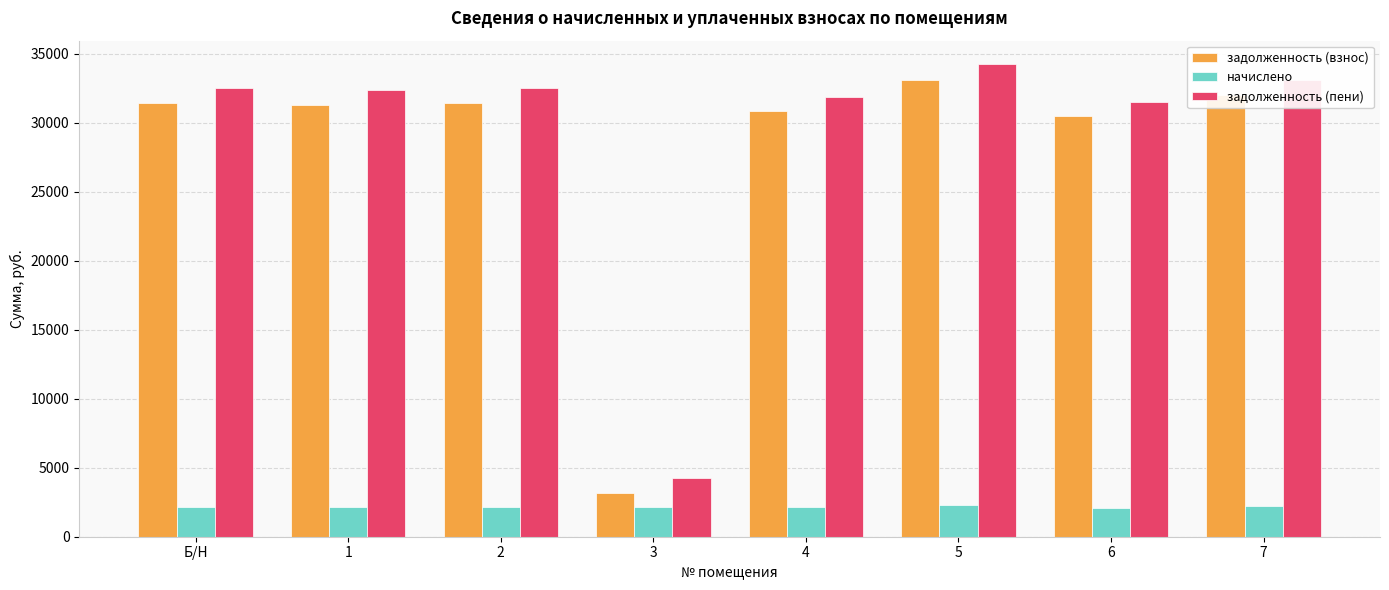

At which category is the sum across all series the highest?

5